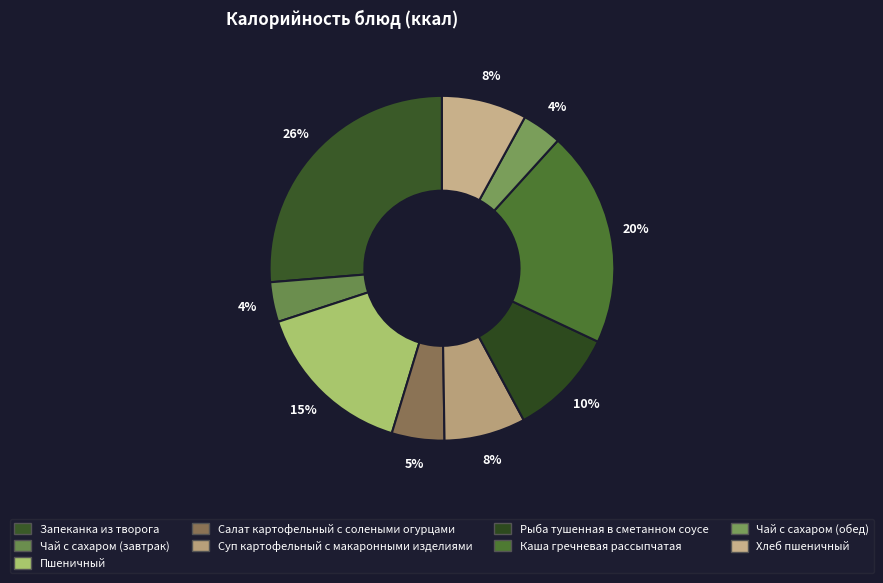

Which slice is the largest?

Запеканка из творога